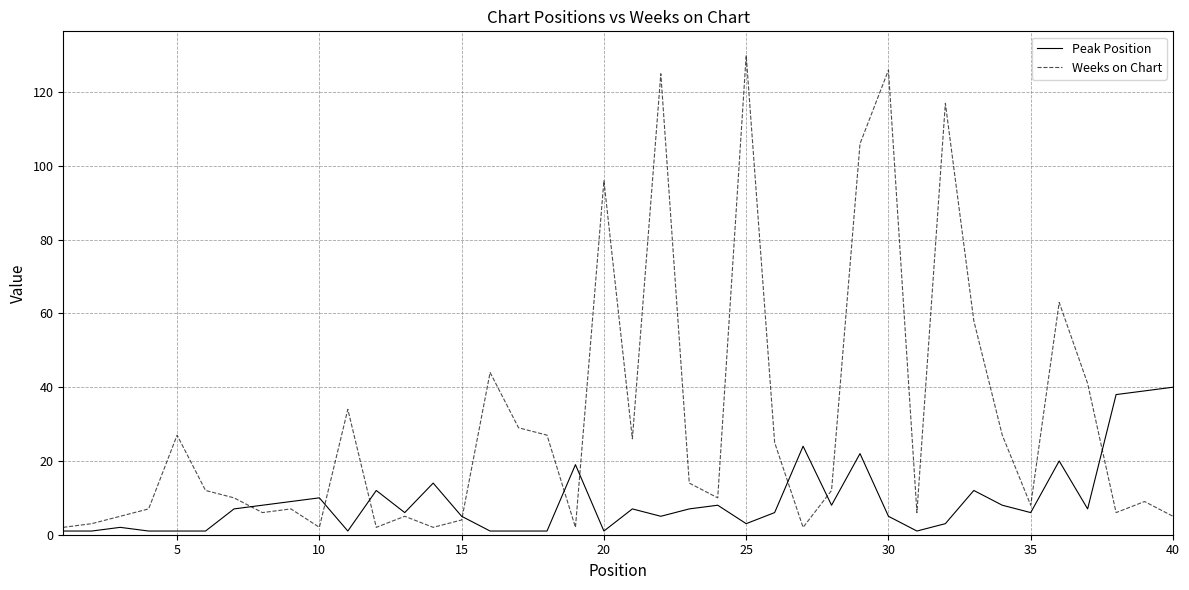

Which series has the largest range (max minus min)?

Weeks on Chart